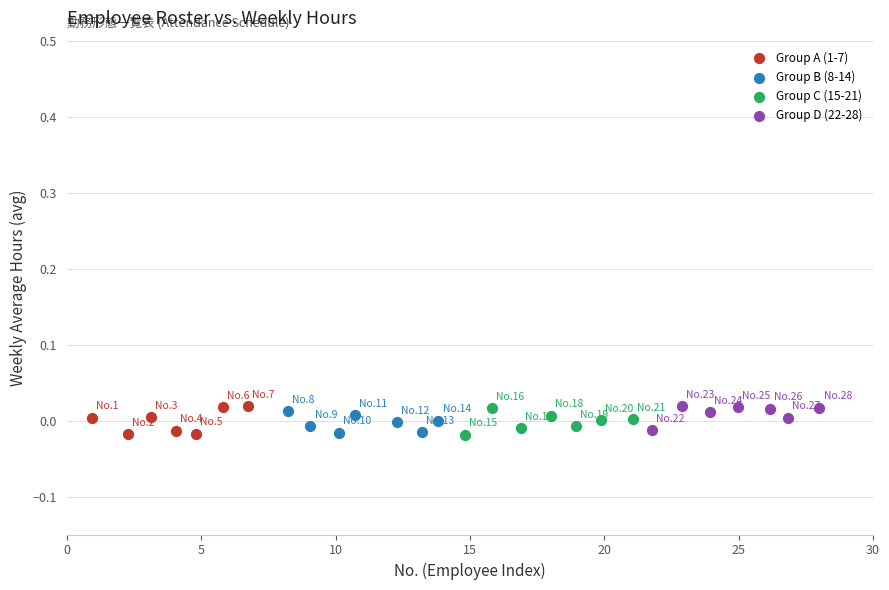

What are all the series names shown in the legend?

Group A (1-7), Group B (8-14), Group C (15-21), Group D (22-28)